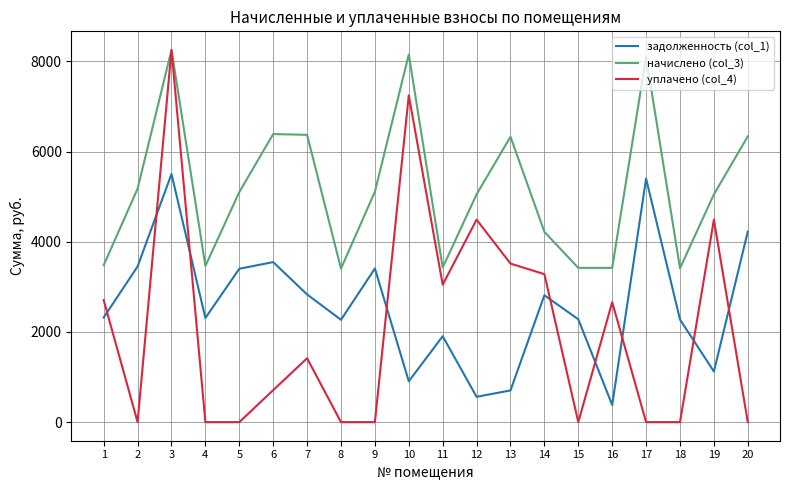

At which category is the sum across all series the highest?

3